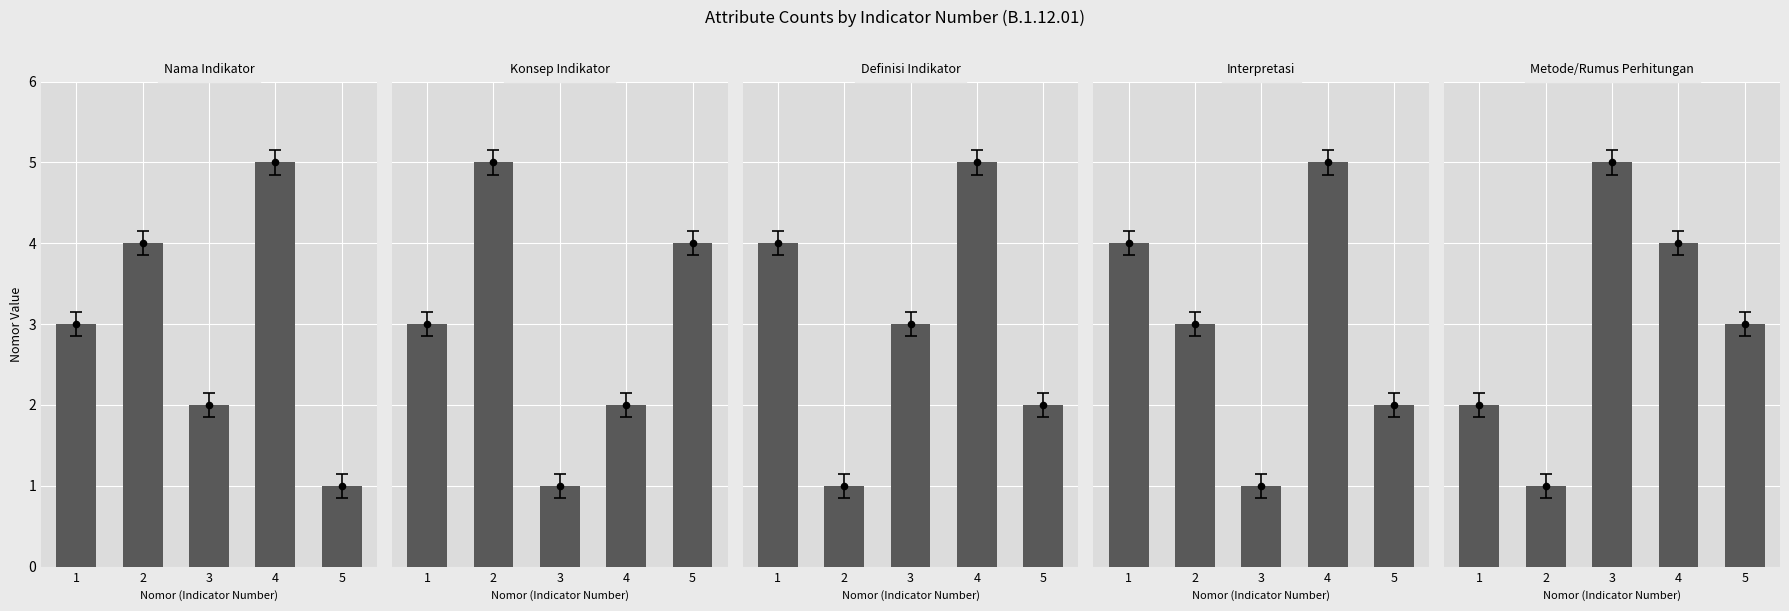

Which series has the widest spread of Y values?

Nama Indikator